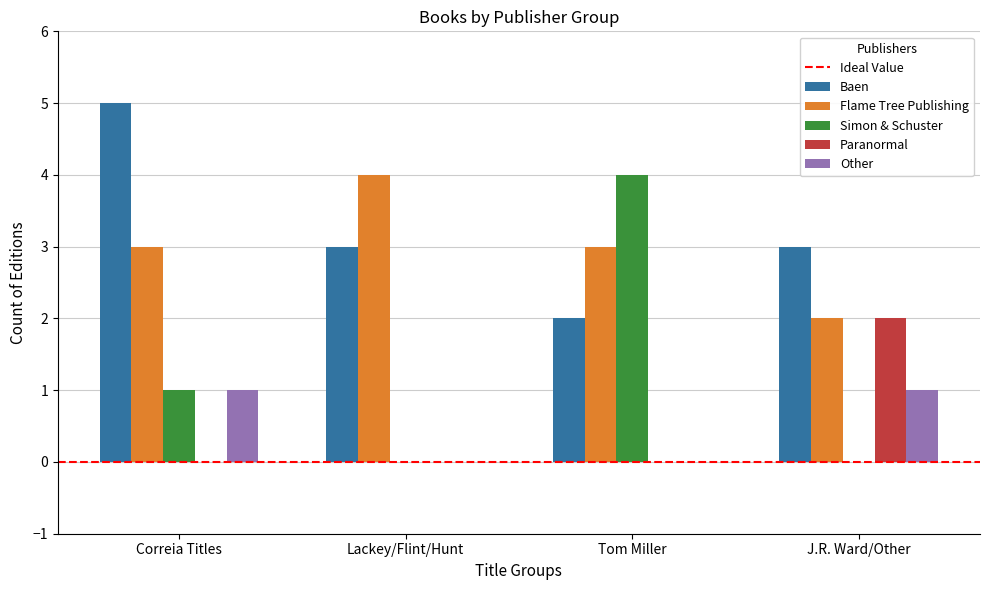

Is the value of Other at Correia Titles greater than the value of Flame Tree Publishing at Tom Miller?

No